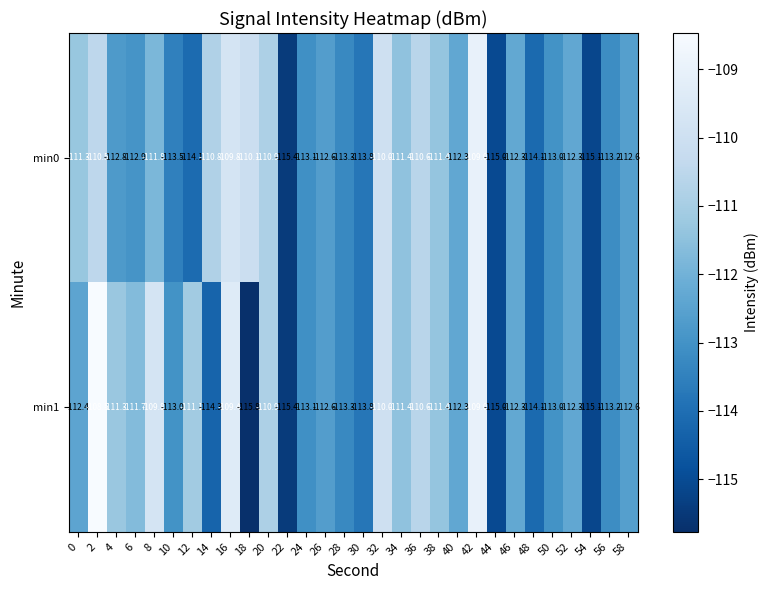

List the series in order of their overall mean, lowest first.

min0, min1